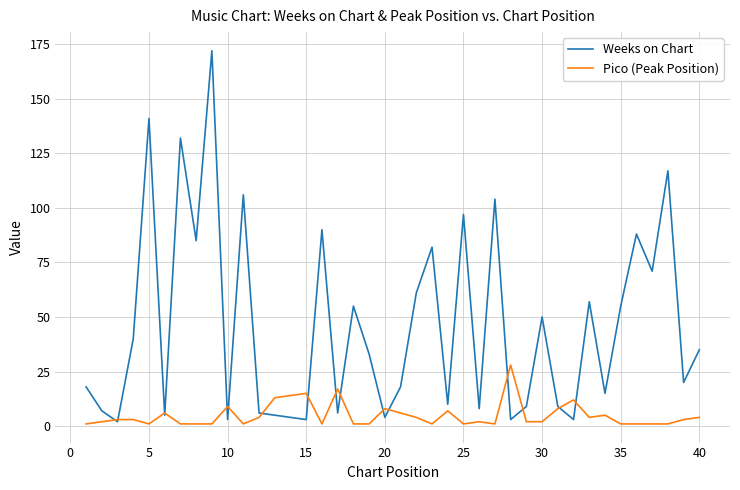

What is the sum of all Weeks on Chart values?

1829